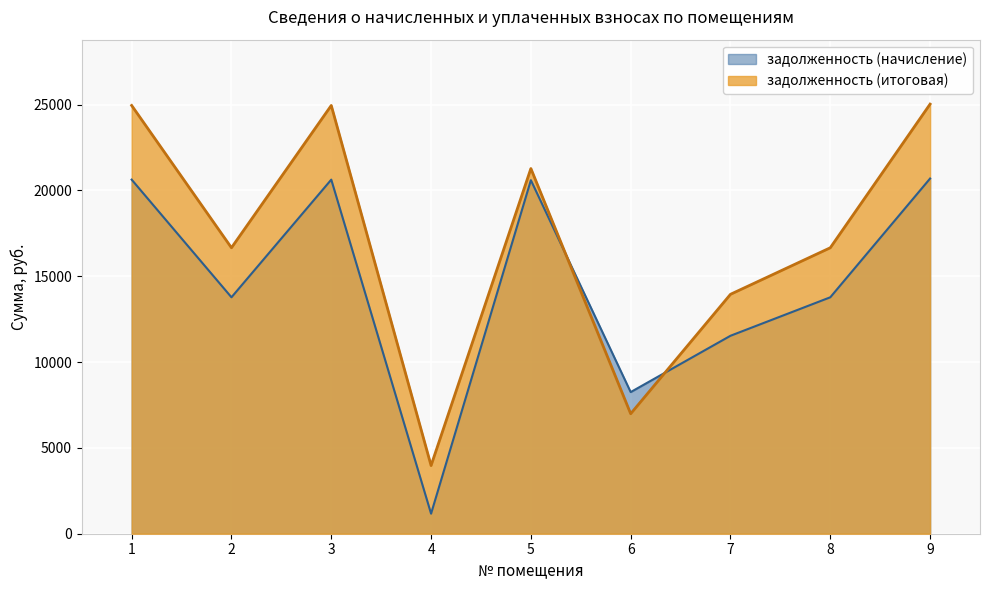

Is it true that задолженность (итоговая) equals 12020.9 at 6?

False